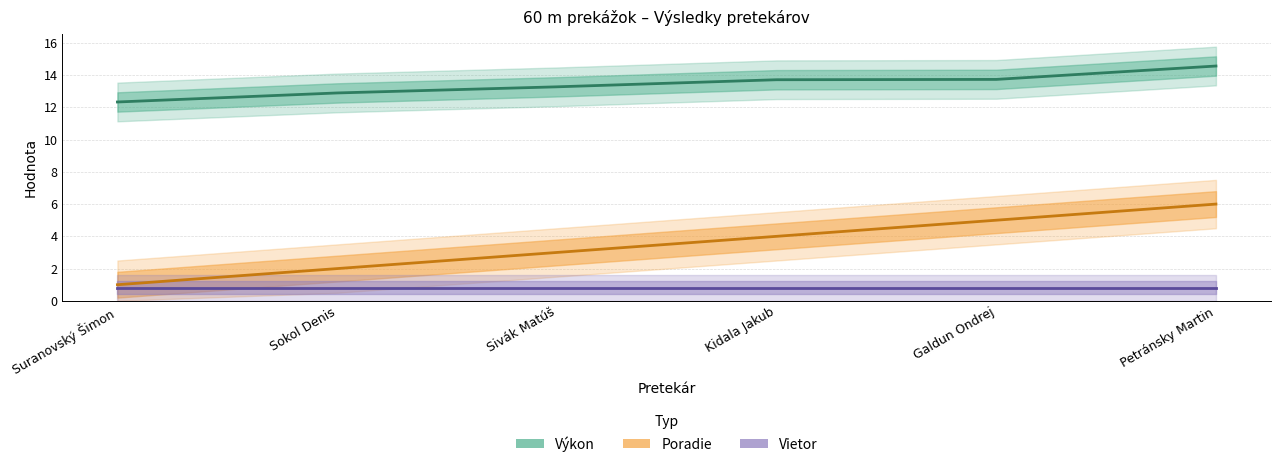

Which series has the widest spread of values?

Poradie